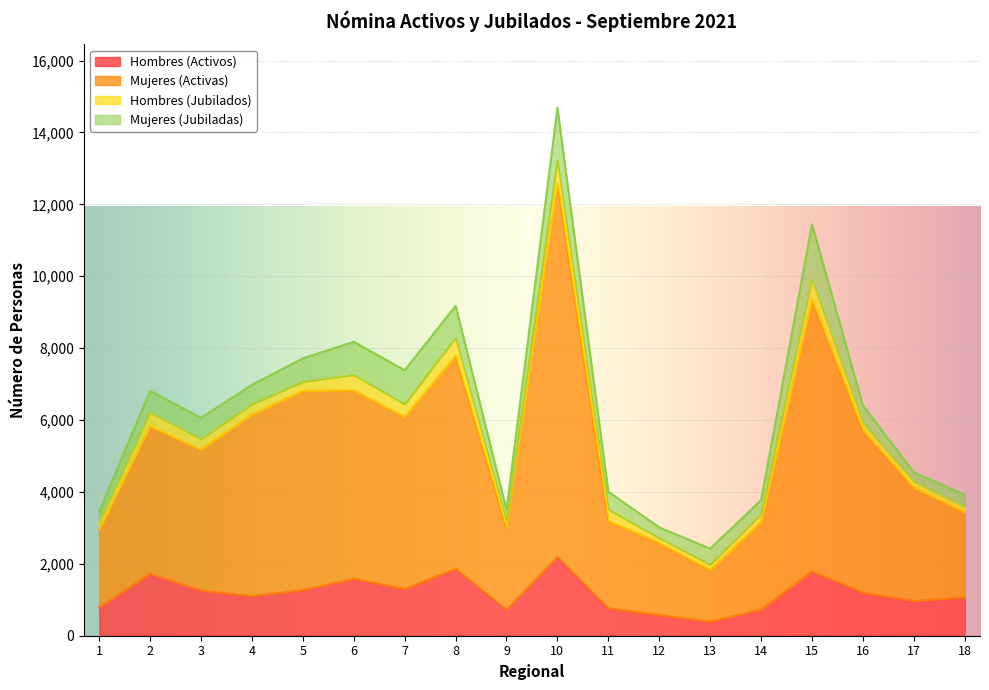

What is the lowest value of the Hombres (Activos) series?

391